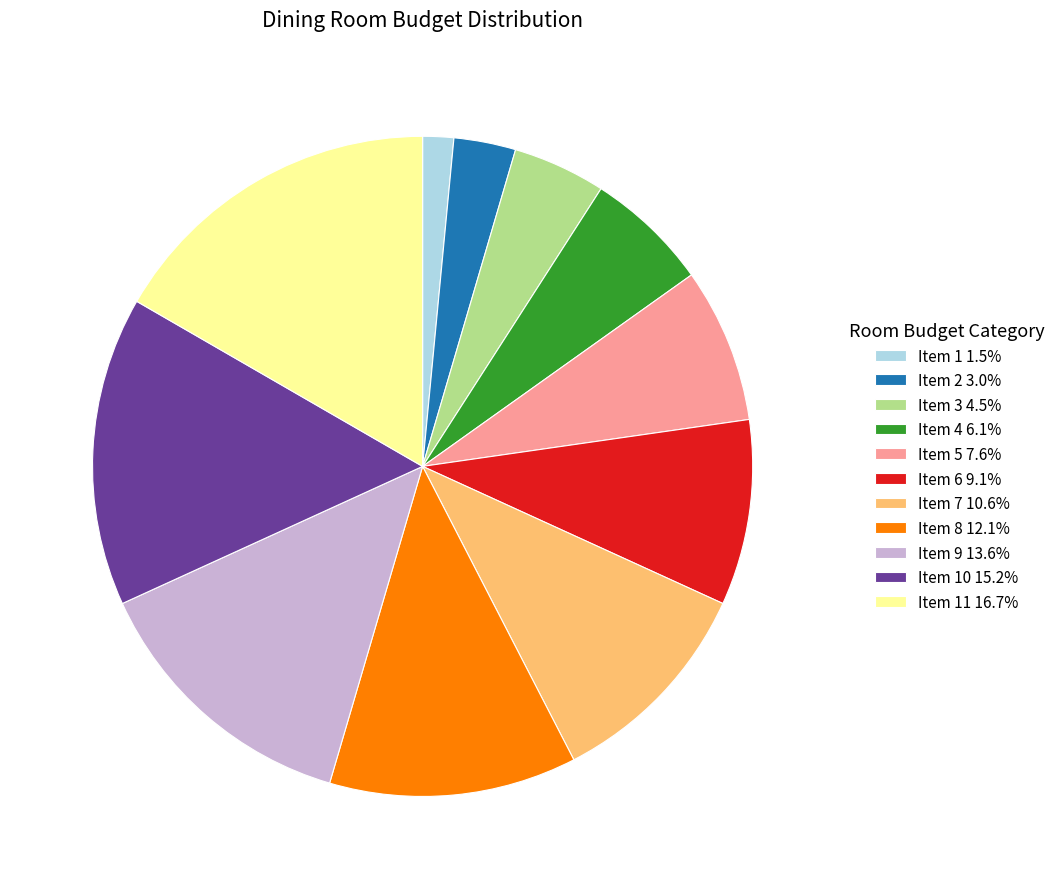

Count the number of slices in the pie.

11